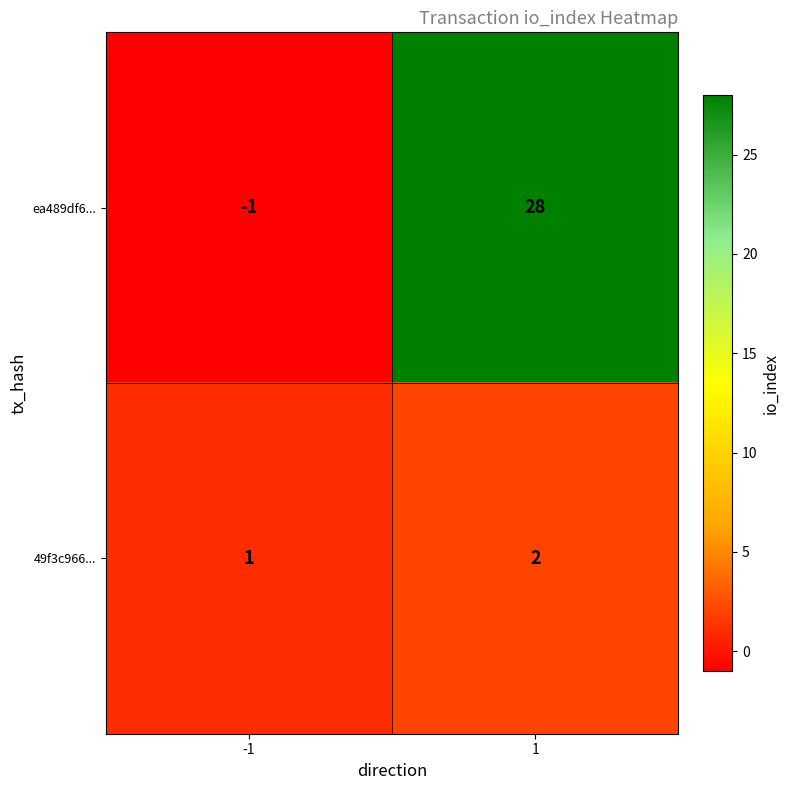

At how many categories does at least one series exceed 10?

1